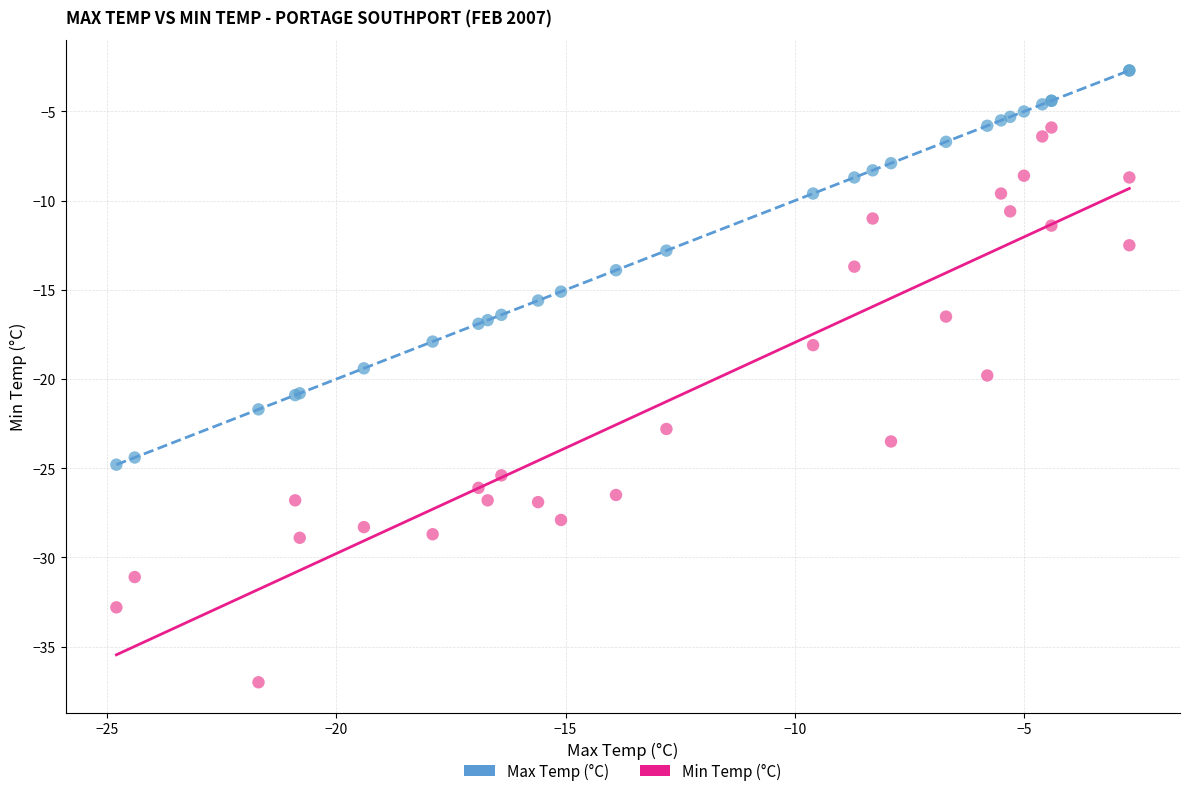

Which series contains the lowest Y value?

Min Temp (°C)